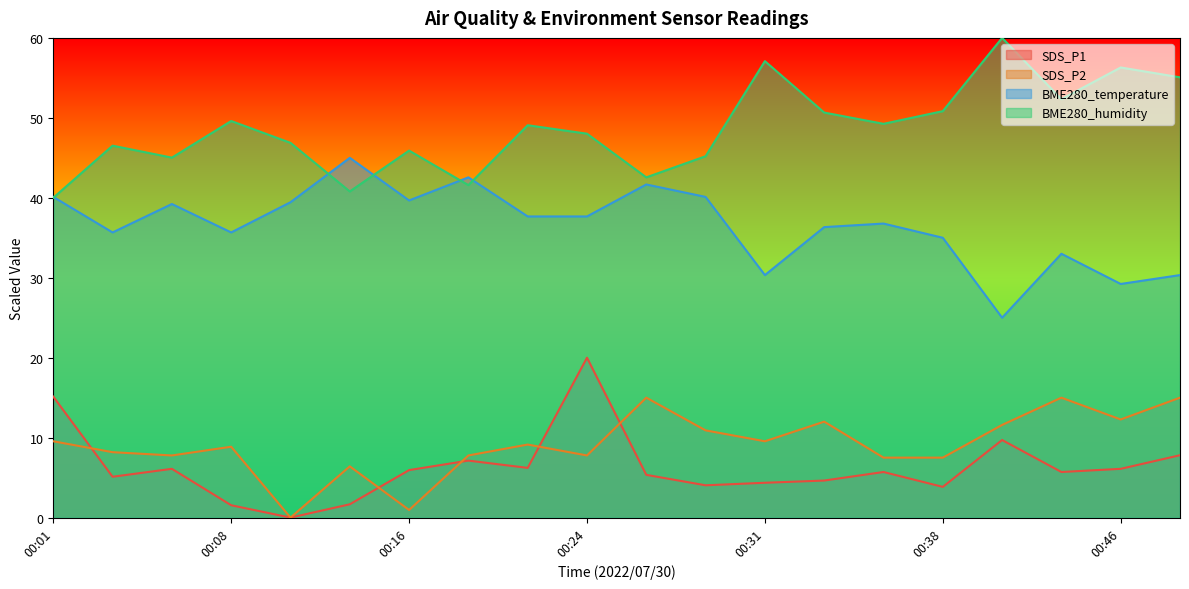

At 00:21, list the series in order from largest to smallest.

BME280_humidity, BME280_temperature, SDS_P2, SDS_P1